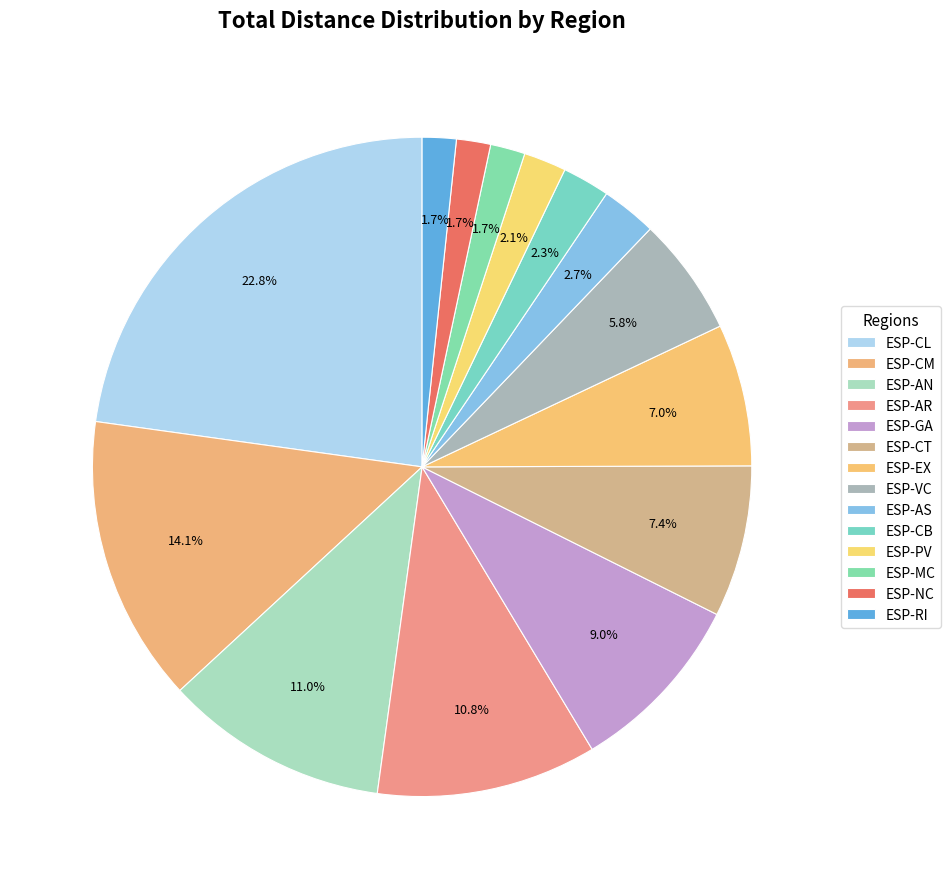

What percentage do ESP-PV and ESP-RI together represent?

3.8%